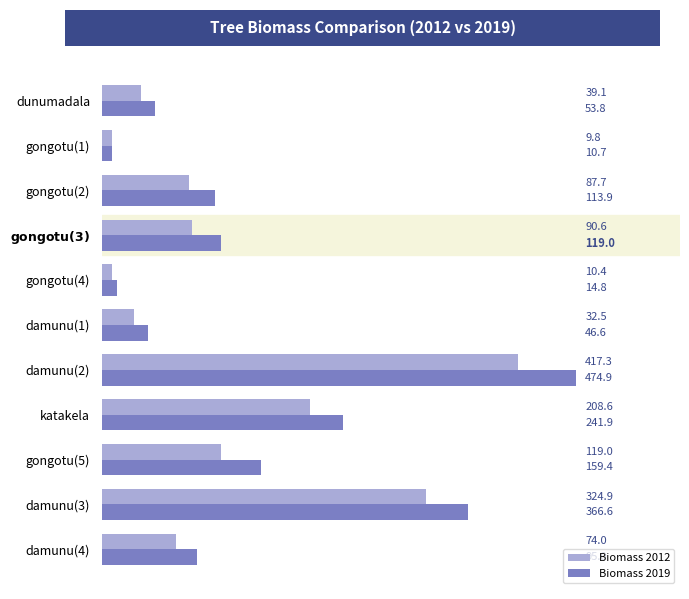

What is the difference between the second highest and second lowest values in the Biomass 2012 series?

314.5